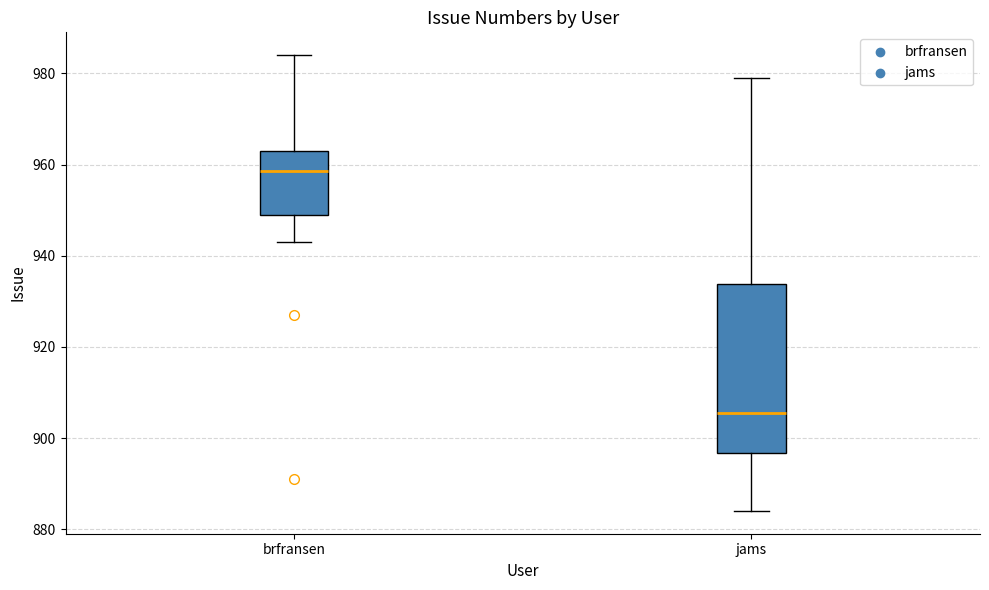

Reading left to right, transcribe this box plot: for each box, give where its median line is, the range the box spans, and where its two whiskers end, as read against the y-axis. The values are not printed on the chart, so give them approximately, as read against the axis.

brfransen: median 958, box 950 to 964, whiskers 944 to 984
jams: median 906, box 896 to 934, whiskers 884 to 980